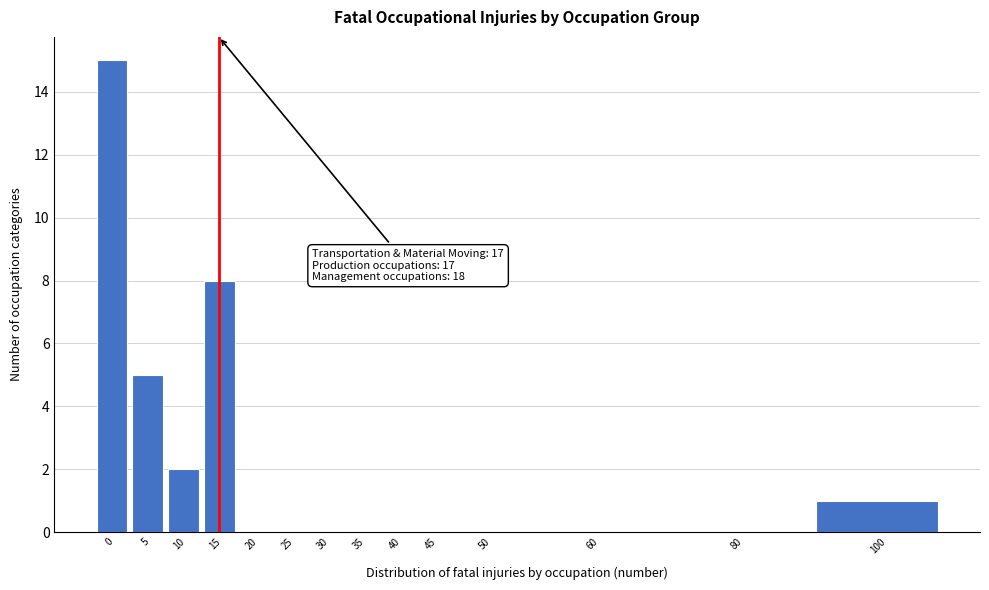

Reading right to left, list all the values displayed in this chart.

100=1	80=0	60=0	50=0	45=0	40=0	35=0	30=0	25=0	20=0	15=8	10=2	5=5	0=15